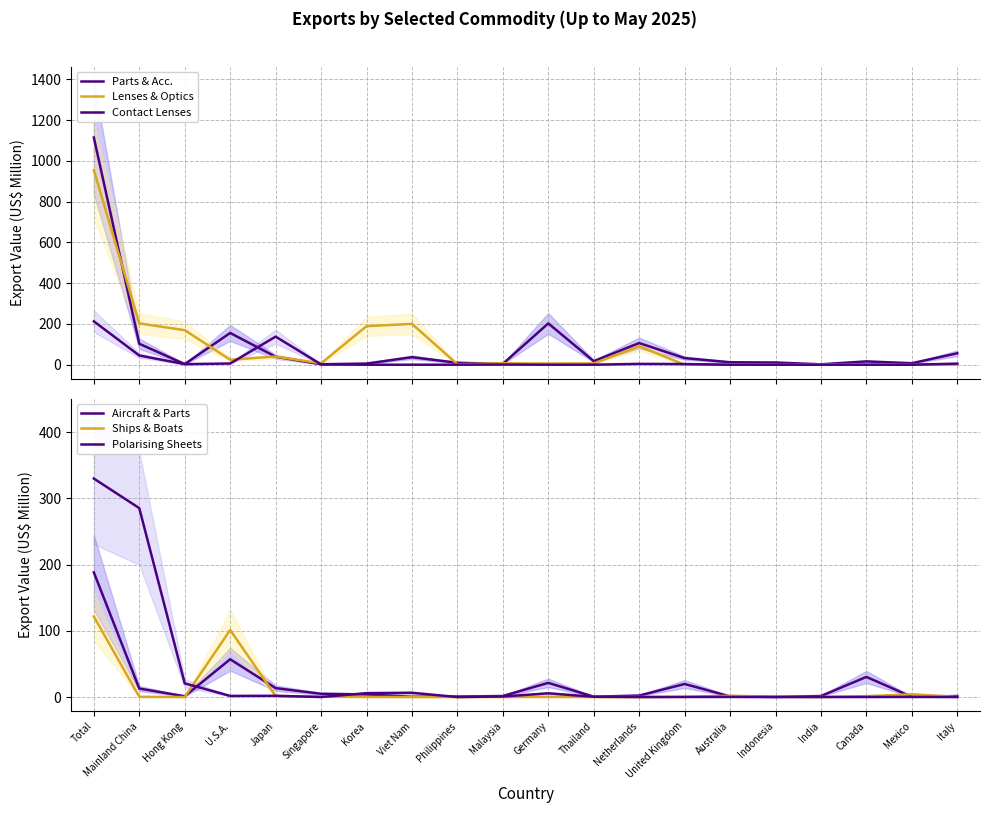

Which series ends up on top after the final intersection of Aircraft & Parts and Contact Lenses?

Contact Lenses